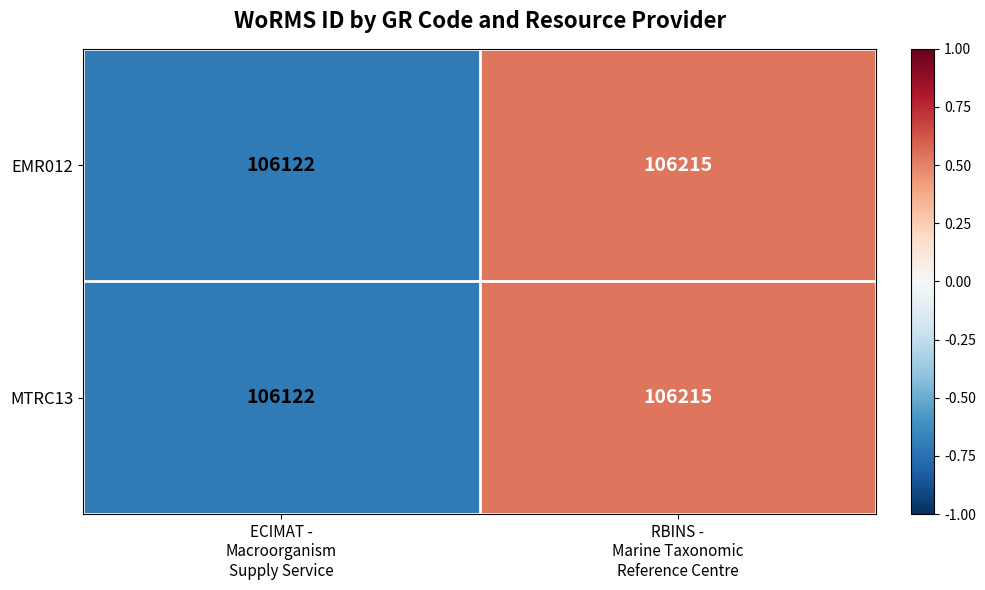

Count the number of data series in this chart.

2